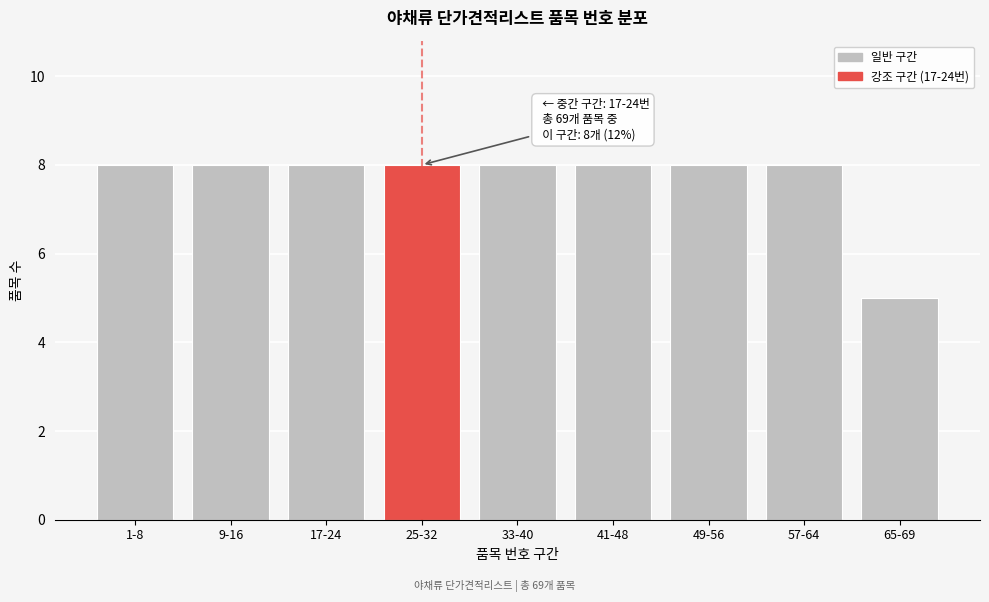

Reading left to right, transcribe all the data shown in this chart.

8	8	8	8	8	8	8	8	5